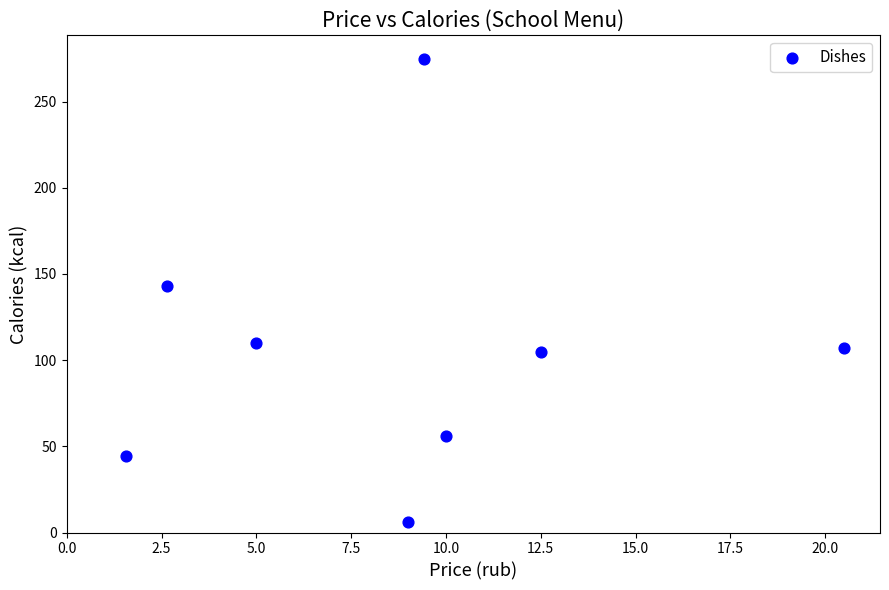

What is the range of X values (max minus min)?

18.9